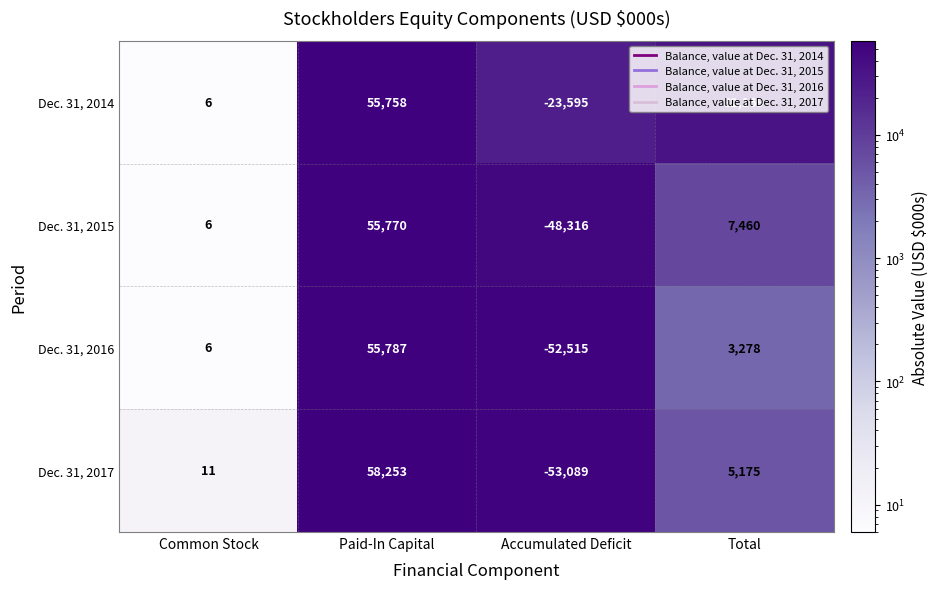

How many positive values does the Dec. 31, 2017 series have?

3